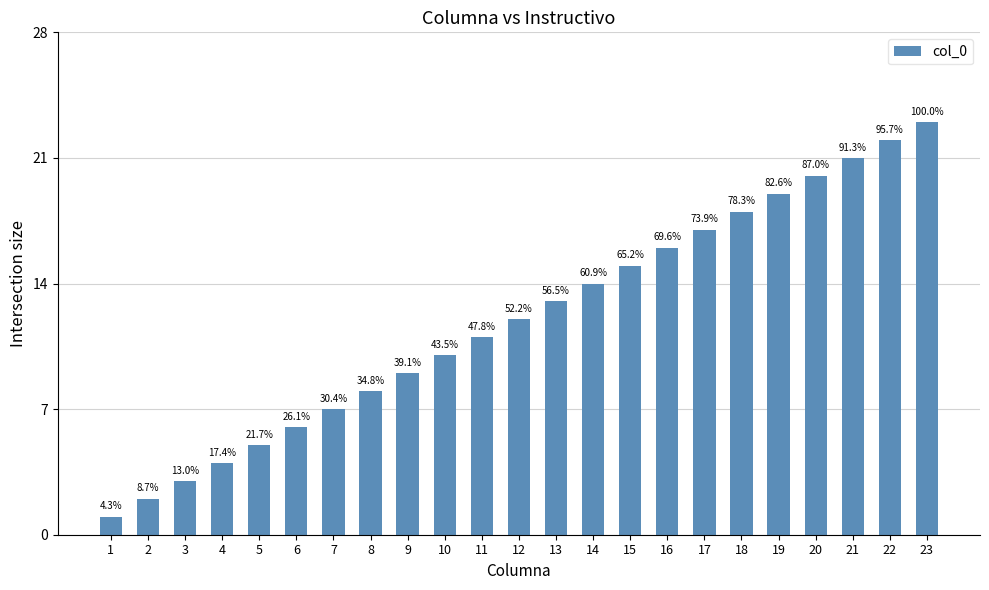

How many bars are there in total?

23